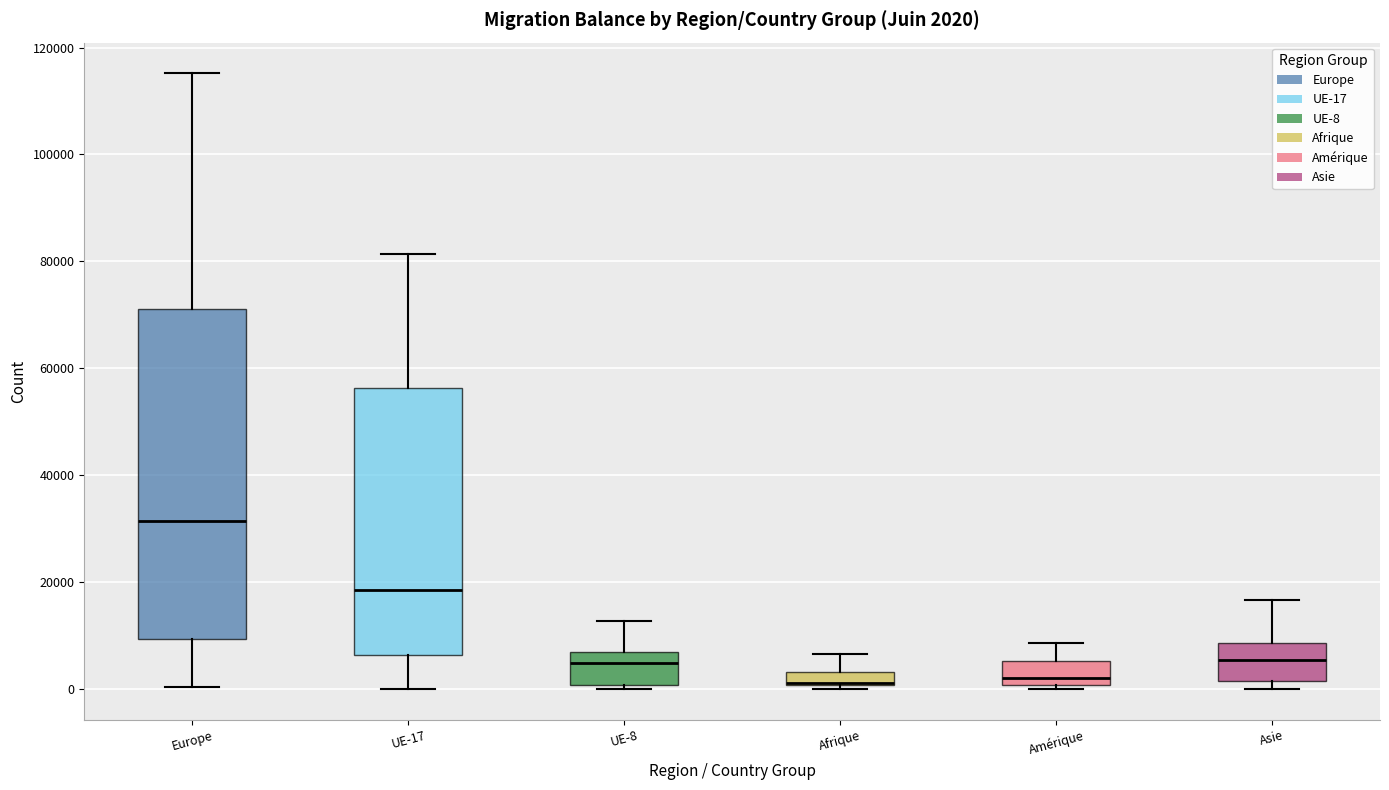

Which box is the tallest, from its lower edge to its upper edge?

Europe